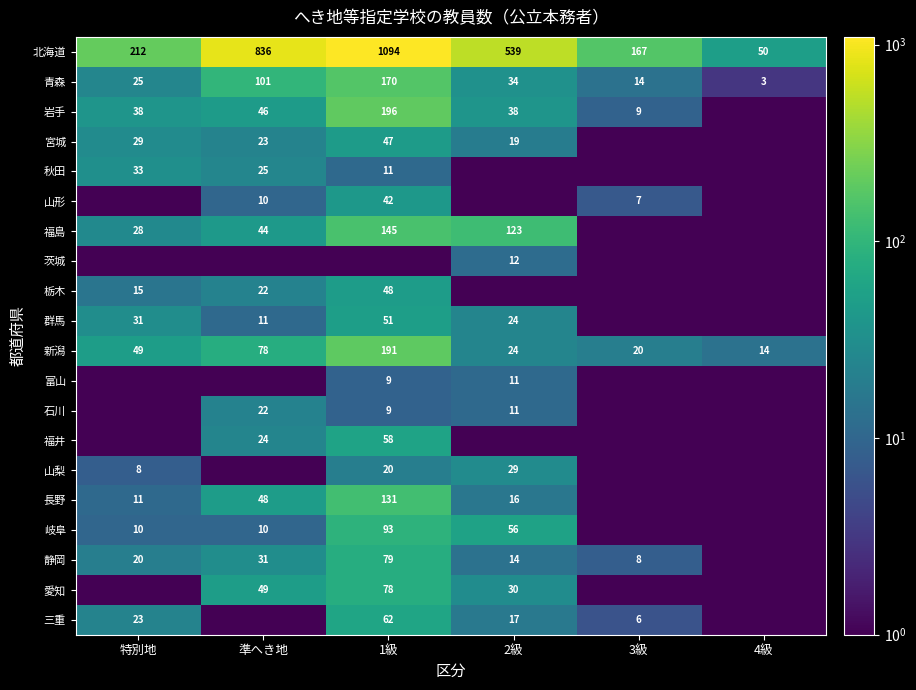

The 新潟 series shows 8.5 at 4級. True or false?

False